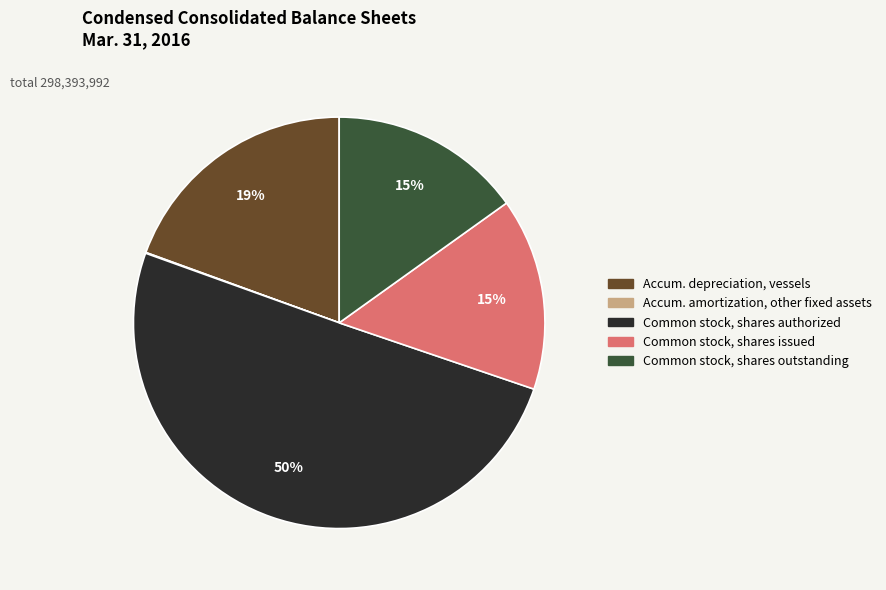

Between Common stock, shares issued and Common stock, shares authorized, which is larger?

Common stock, shares authorized